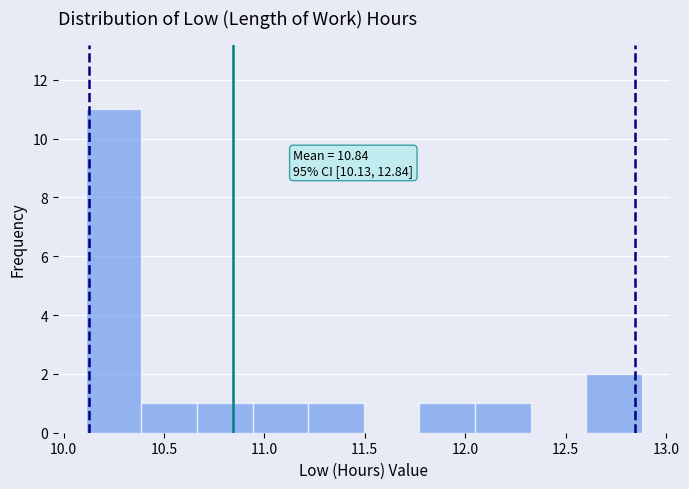

Which range on the x-axis has the tallest bar?

10.10 to 10.40